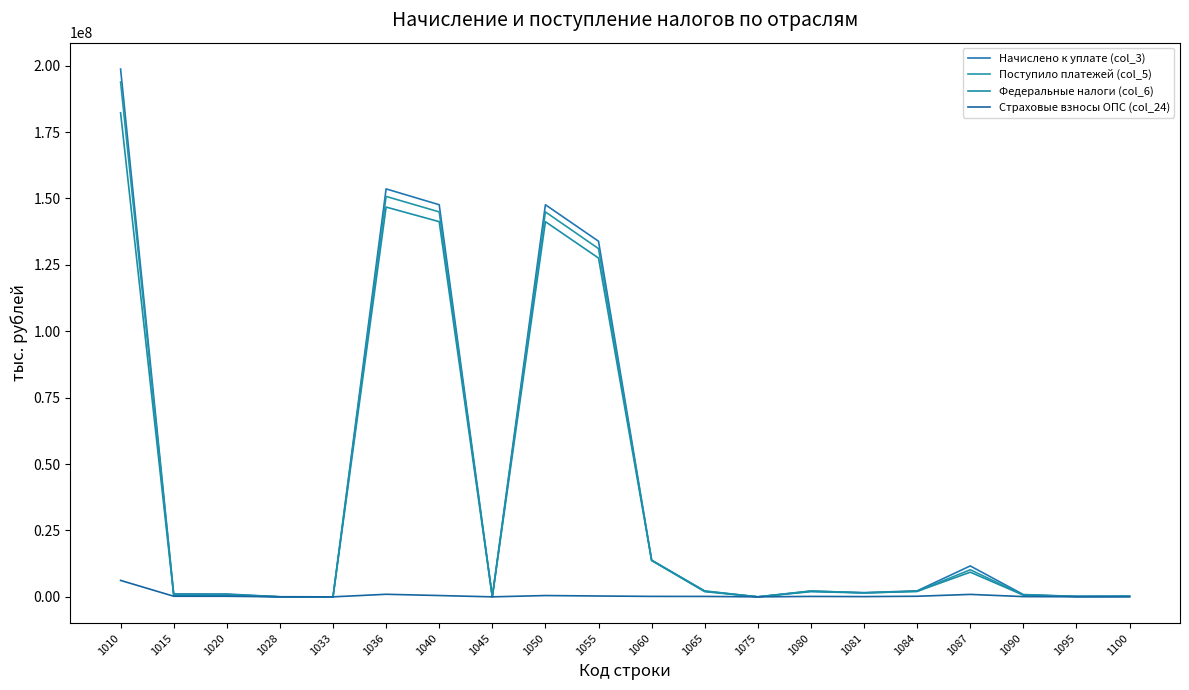

What are all the series names shown in the legend?

Начислено к уплате (col_3), Поступило платежей (col_5), Федеральные налоги (col_6), Страховые взносы ОПС (col_24)